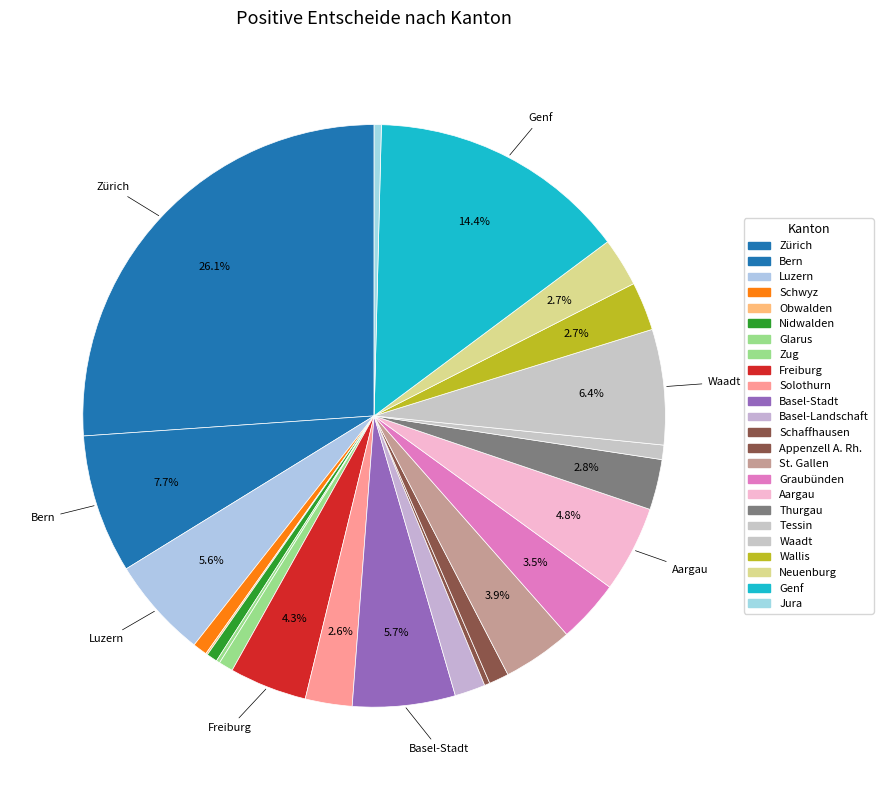

What percentage is the Genf slice, to the nearest percent?

14%